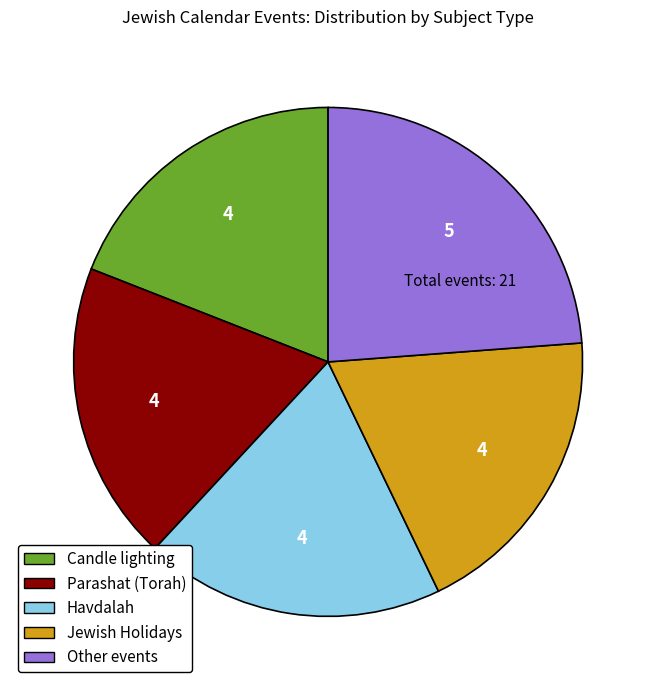

Combined, do Other events and Candle lighting account for over 50%?

No